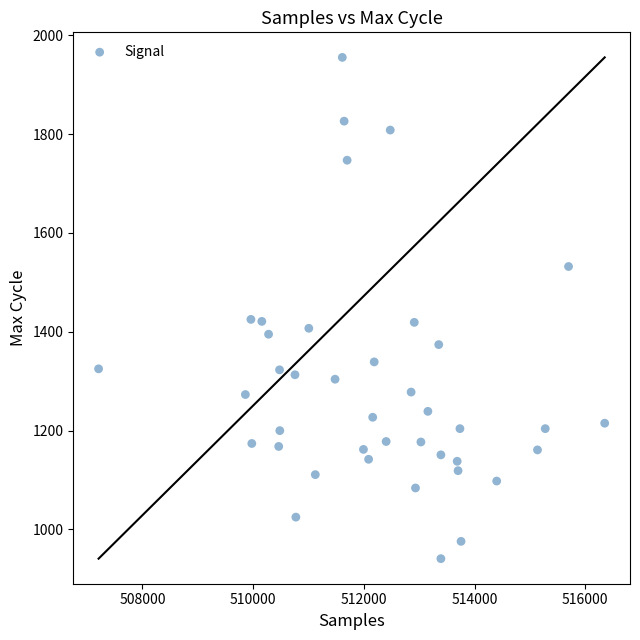

What is the range of X values (max minus min)?

9143